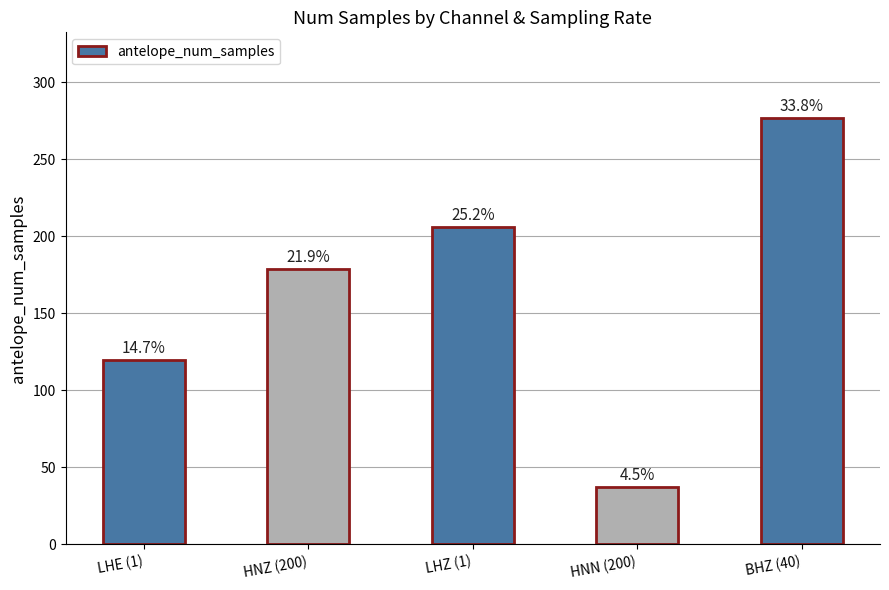

What is the average value?

164